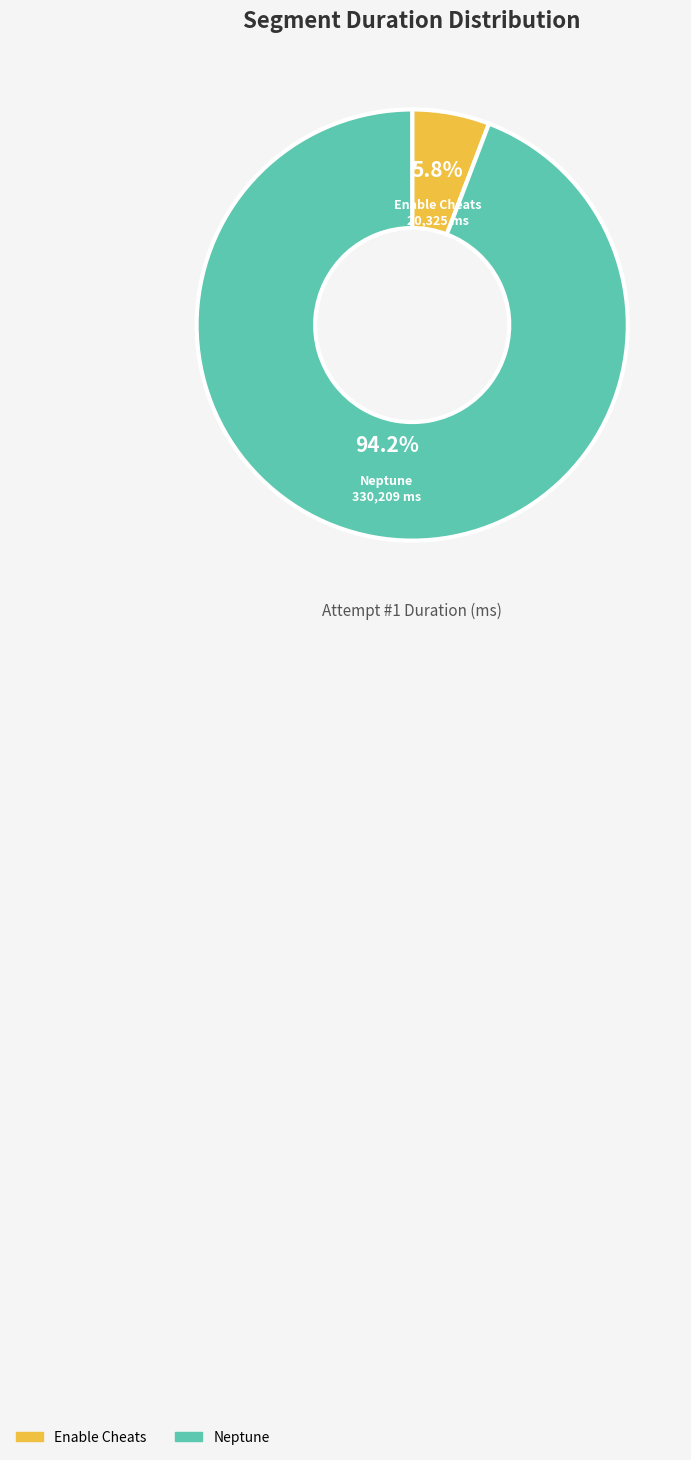

Is there a majority slice in this chart?

Yes